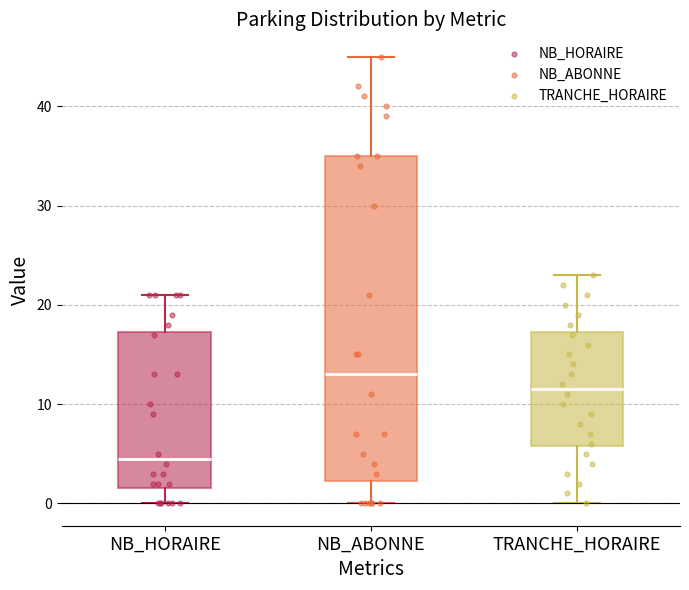

Which box's median line is the lowest?

NB_HORAIRE